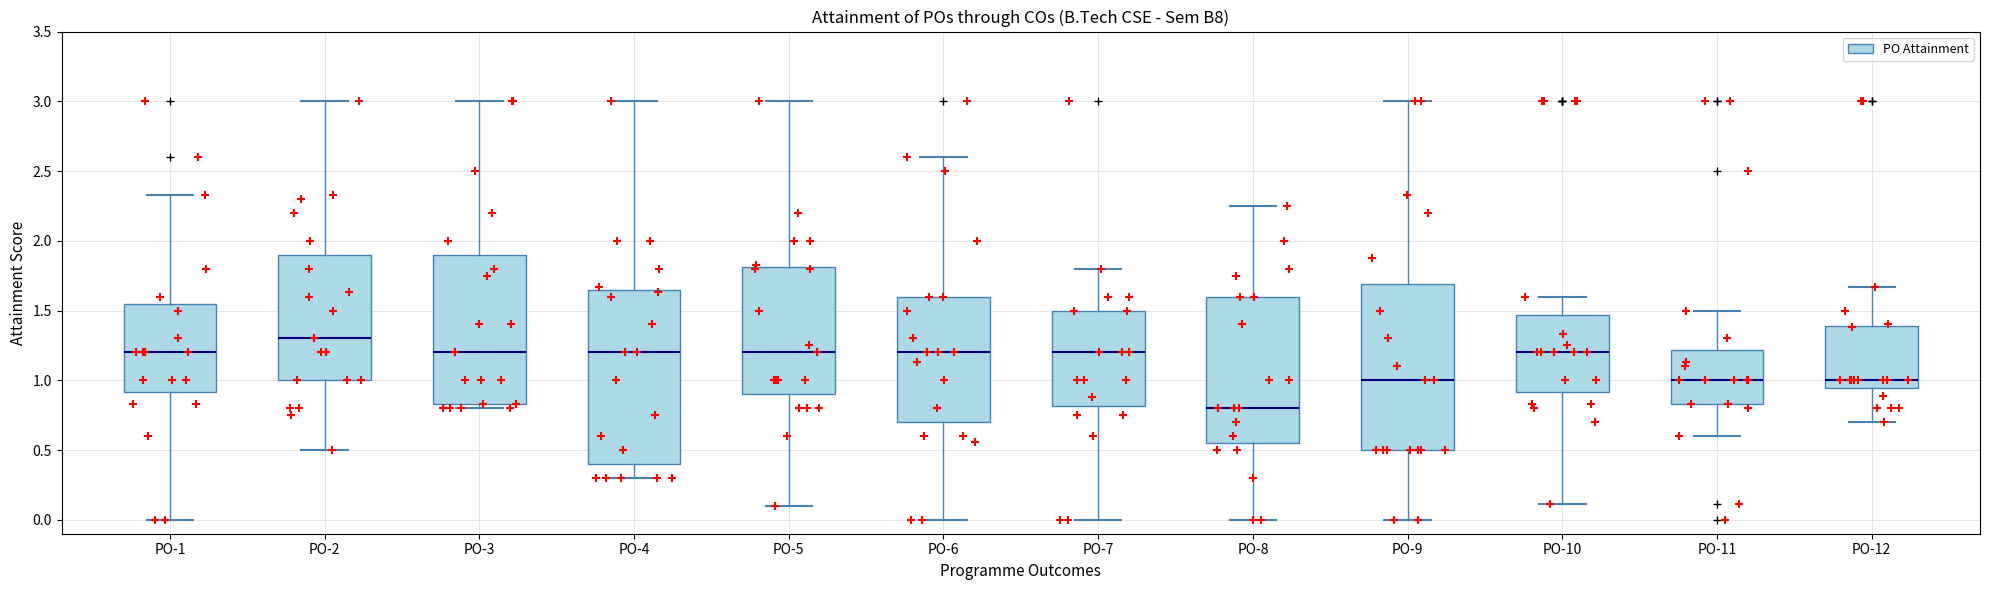

Which box has the lowest median line?

PO-8